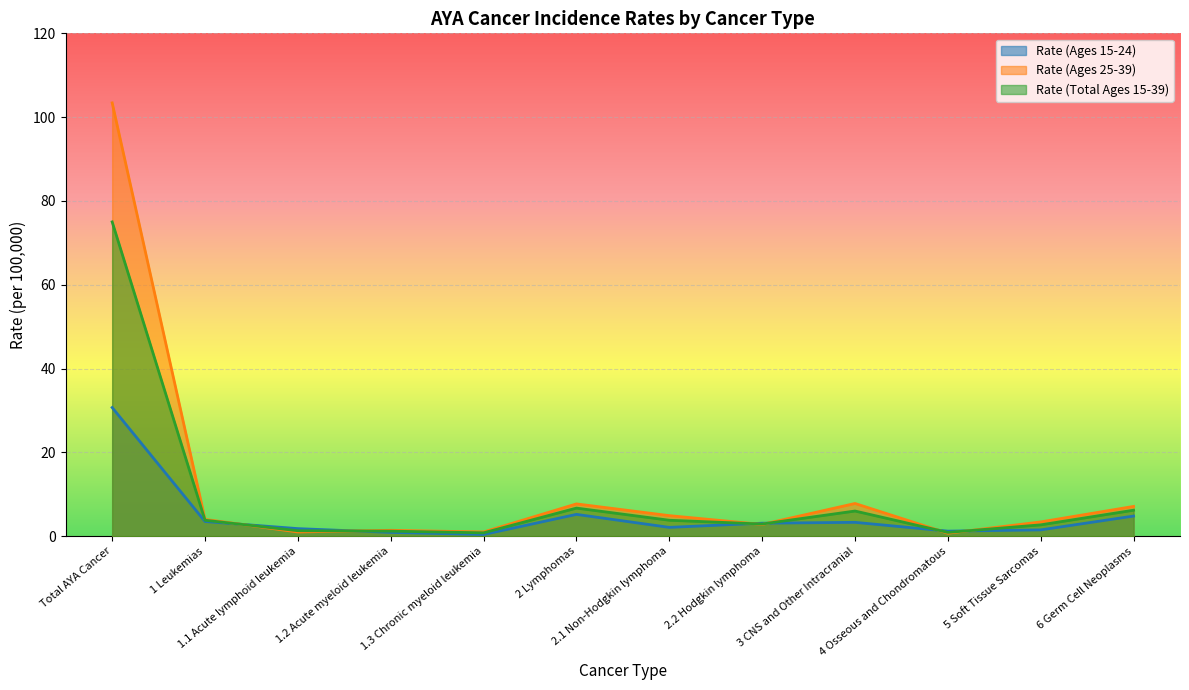

What is the difference between the highest and lowest values at 1 Leukemias?

0.5